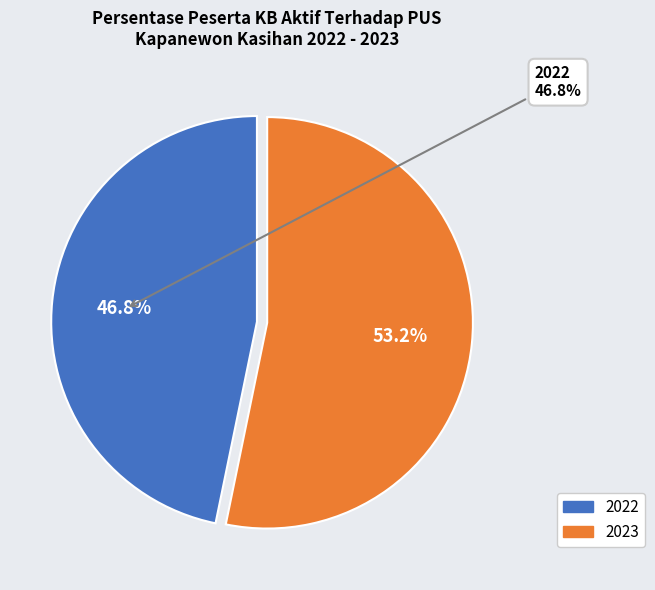

What is the smallest slice in the pie chart?

2022